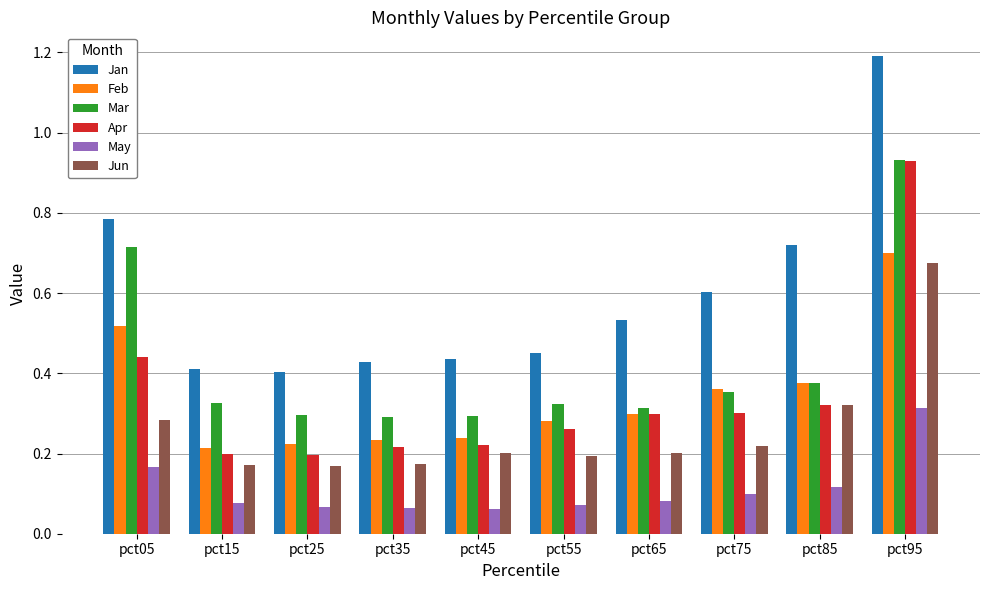

How many groups of bars are there?

10